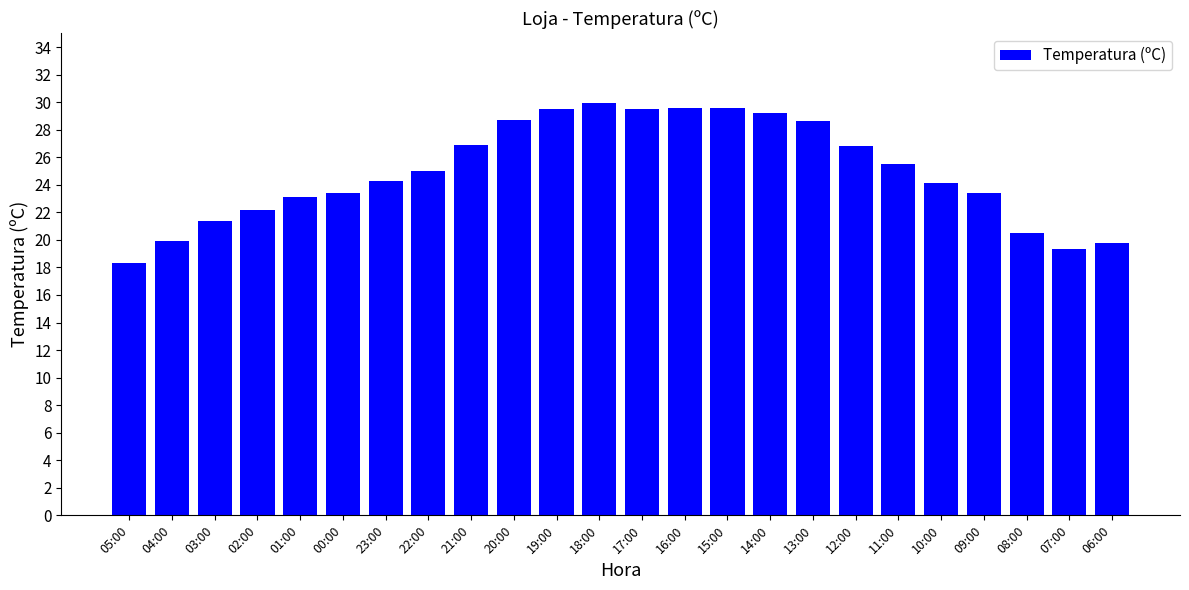

What is the minimum value shown in the chart?

18.3